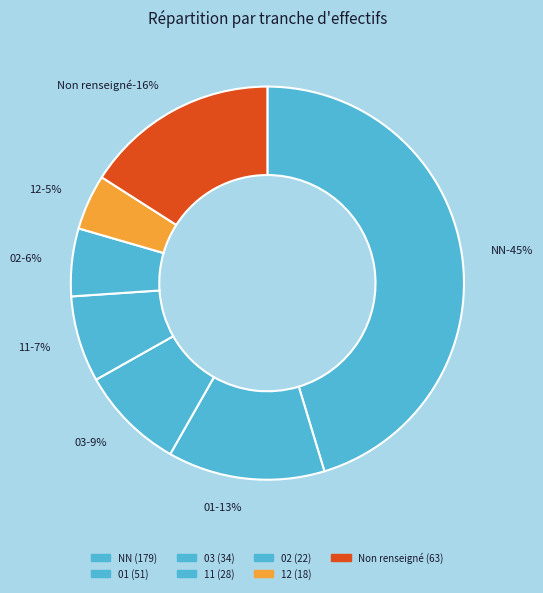

Does NN account for over 50% of the chart?

No